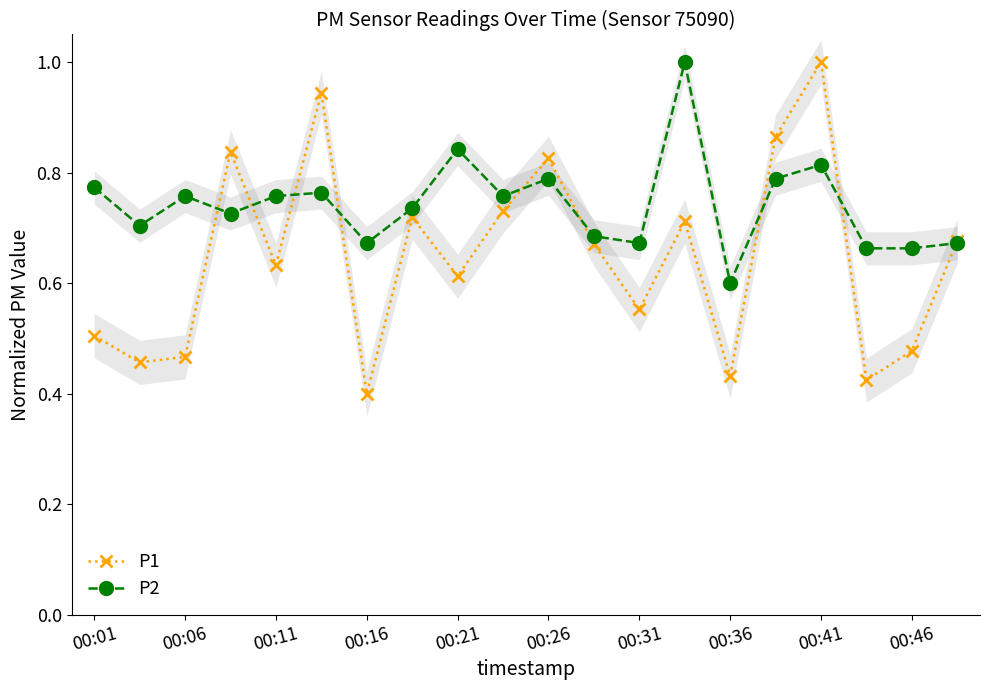

What is the value of the P1 point at the 7th from the left?

0.4